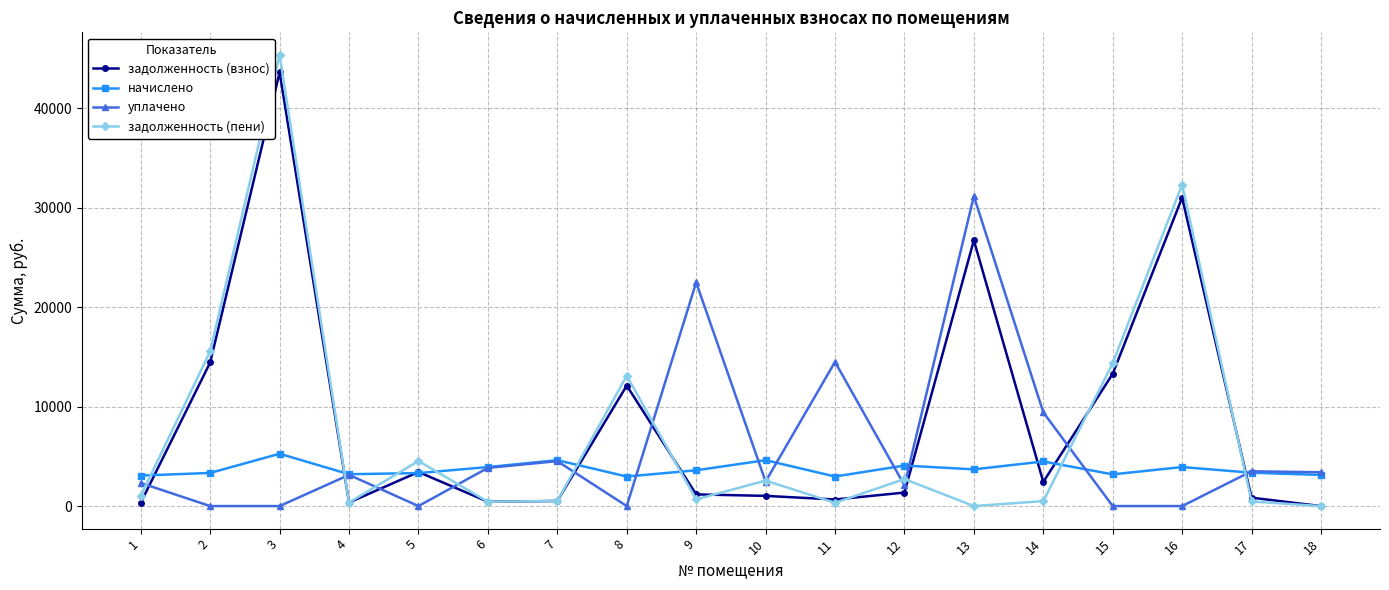

What is the spread (max minus min) of values at 14?

8928.9